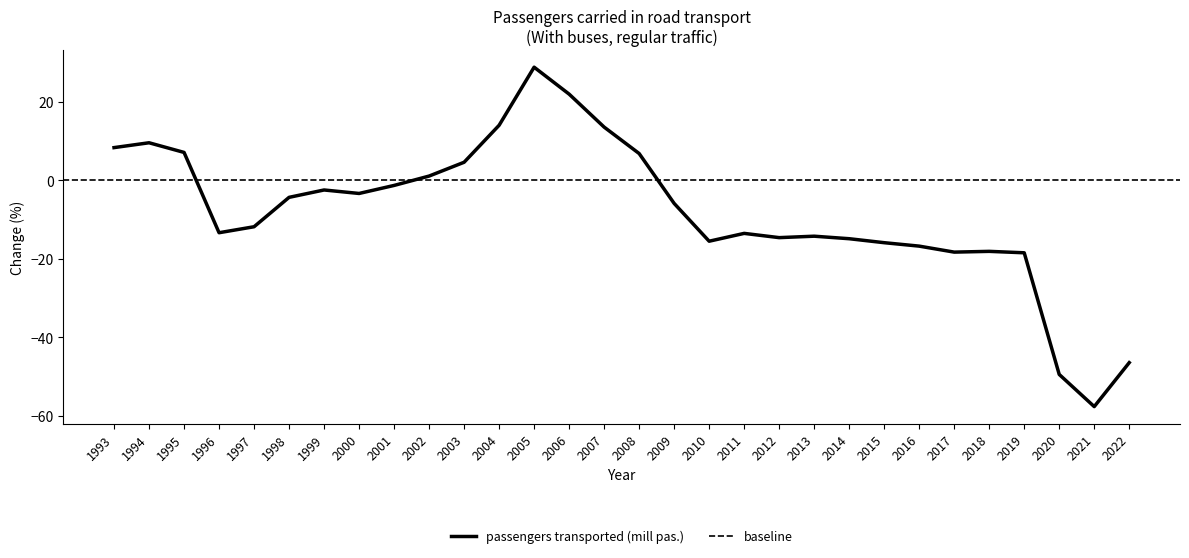

What is the change in value from 1997 to 2016?

-4.9